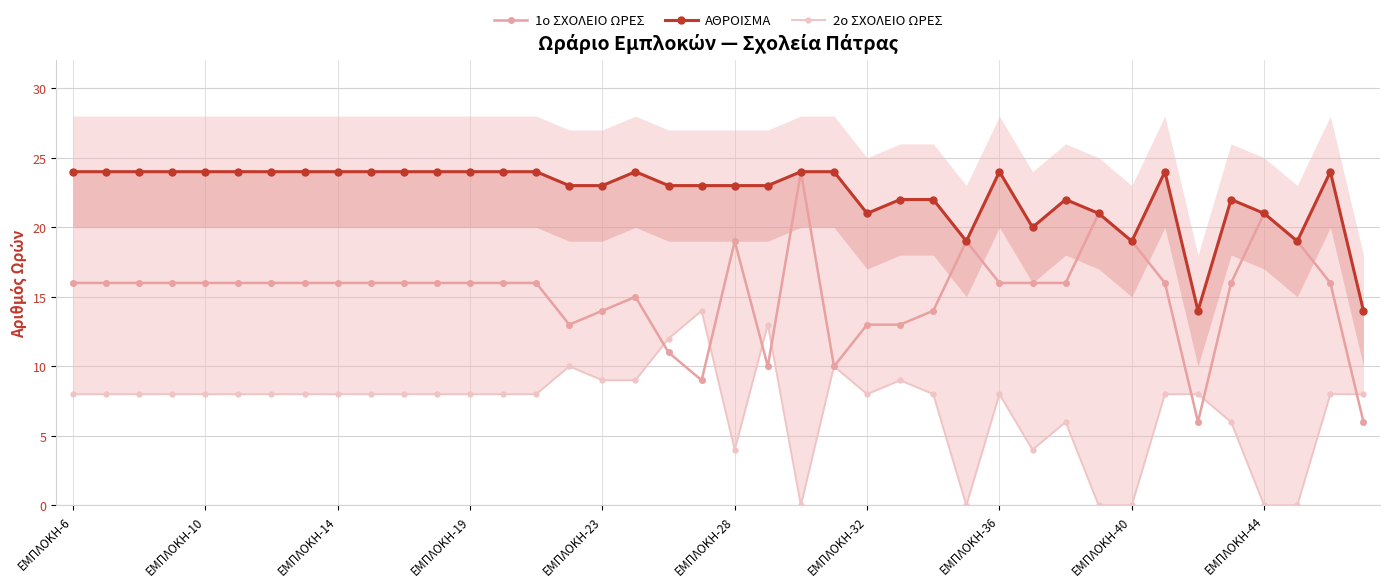

How many interior local peaks does the 1ο ΣΧΟΛΕΙΟ ΩΡΕΣ series have?

6